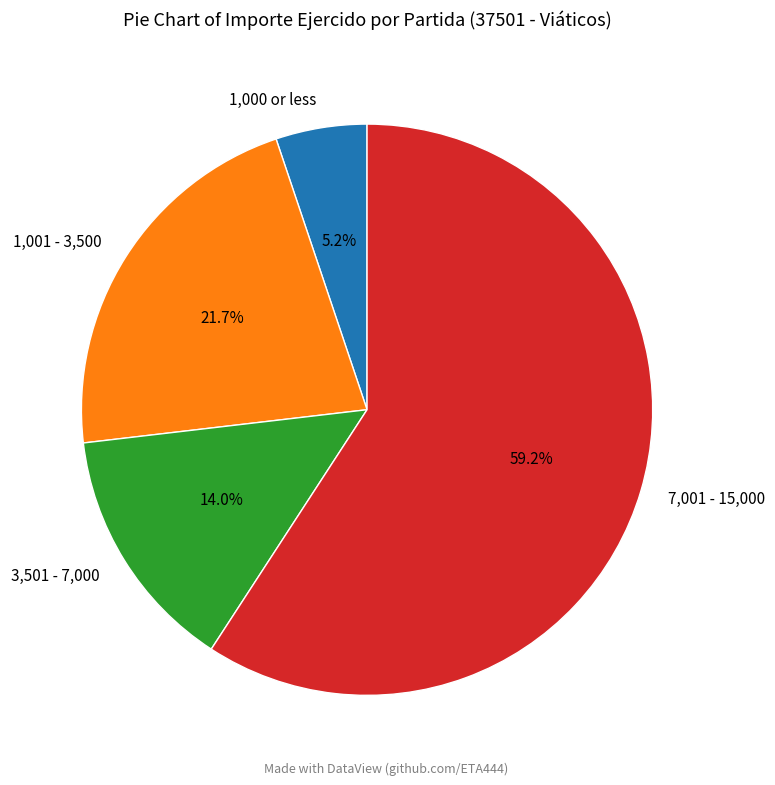

Rank the categories by value from highest to lowest.

7,001 - 15,000, 1,001 - 3,500, 3,501 - 7,000, 1,000 or less